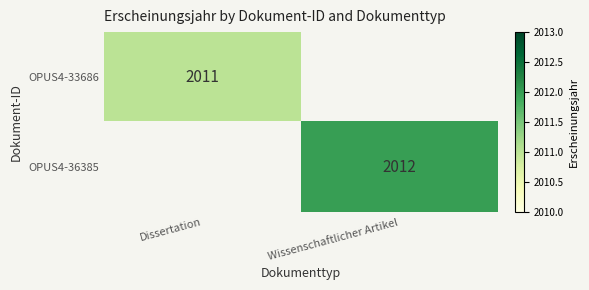

Is it true that OPUS4-36385 equals 614.2 at Wissenschaftlicher Artikel?

False